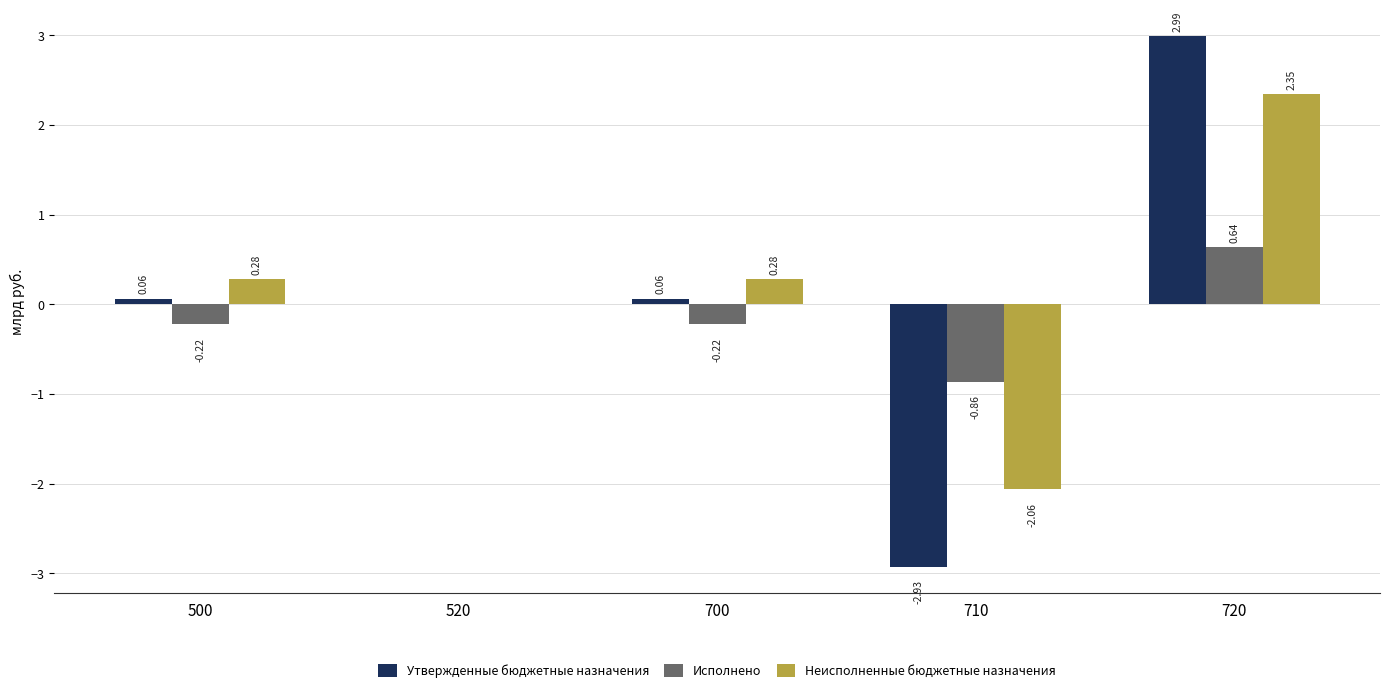

At which category does the chart reach its peak across all series?

720